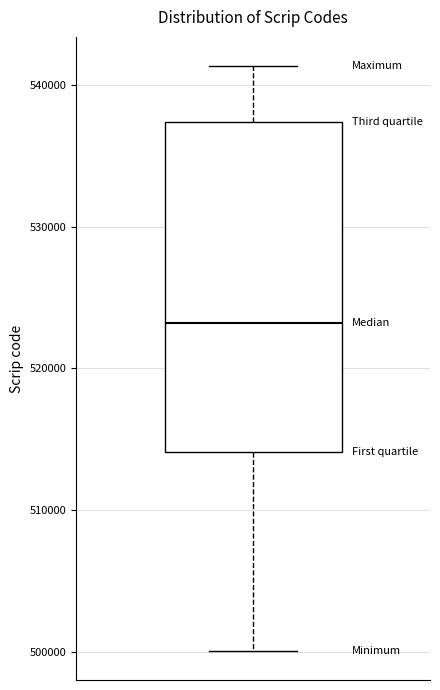

Read this box plot against the y-axis: the position of the median line, the range covered by the box, and the ends of both whiskers. The values are not printed on the chart, so give them approximately, as read against the axis.

median 523000, box 514000 to 537000, whiskers 500000 to 541000